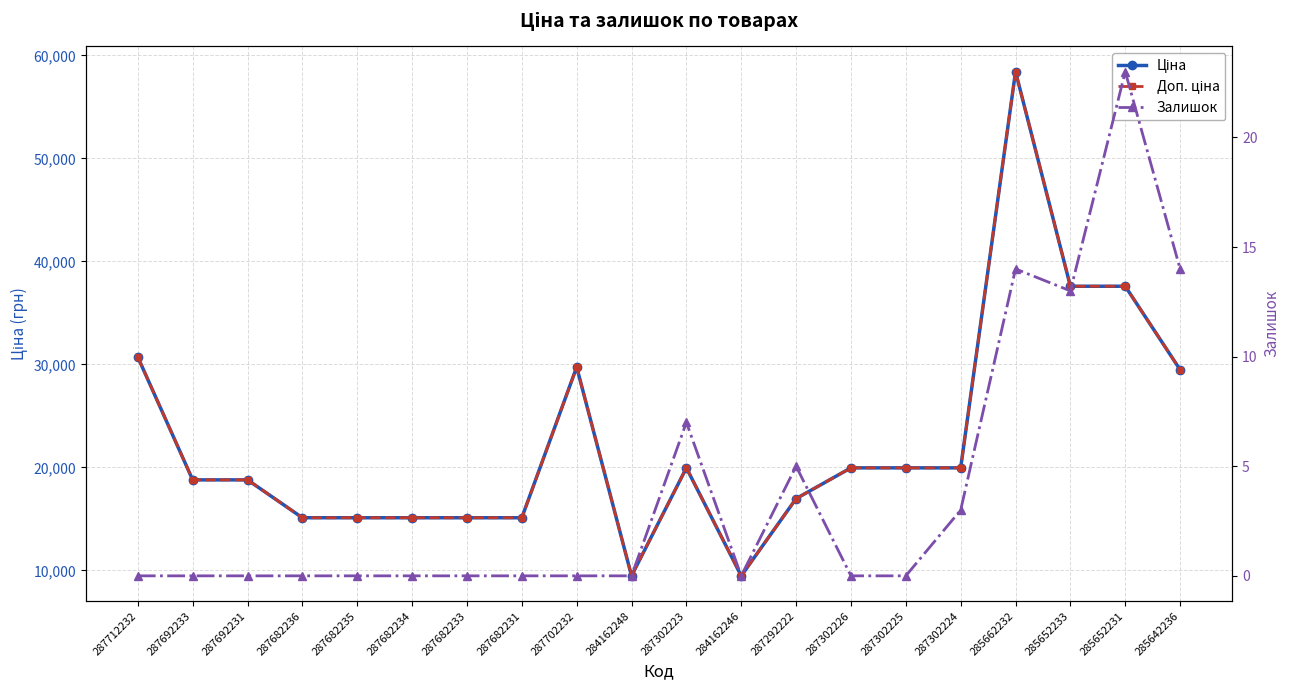

How many data points in Ціна are above 19964?

10